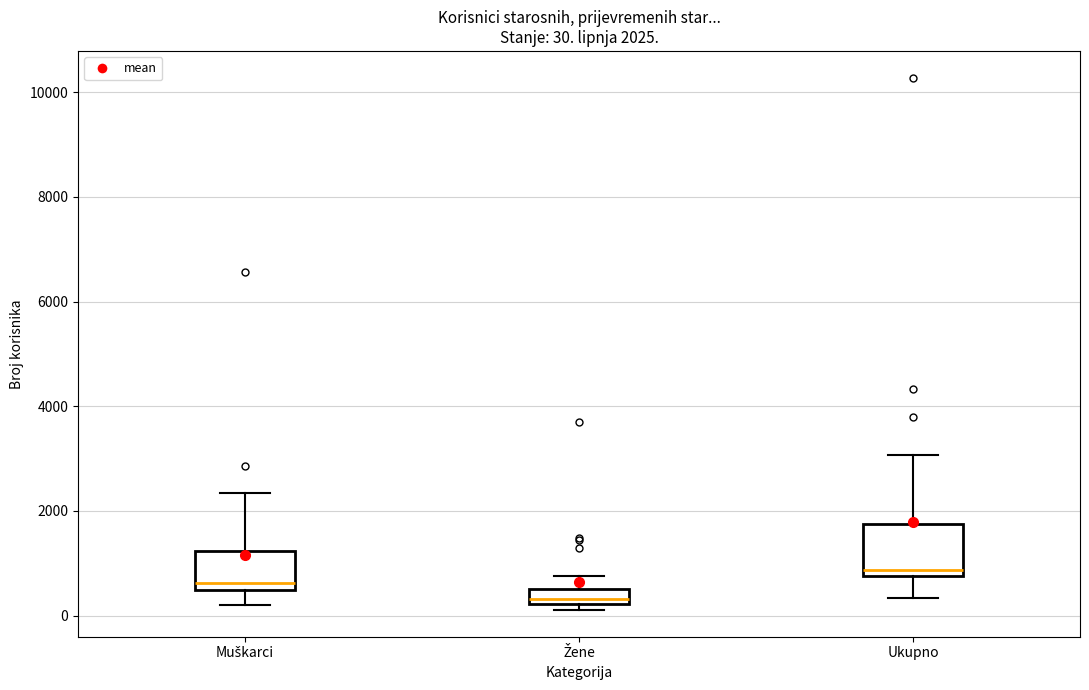

Comparing the boxes themselves (not the whiskers), which one is the tallest?

Ukupno